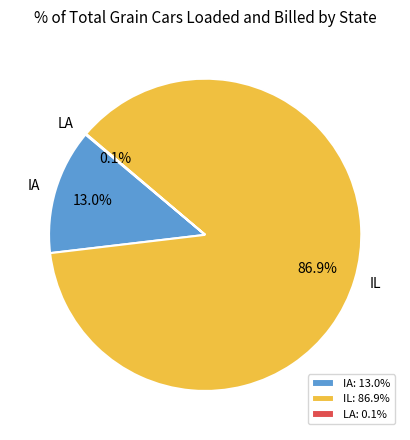

To the nearest percent, what is the combined percentage of IL and IA?

100%